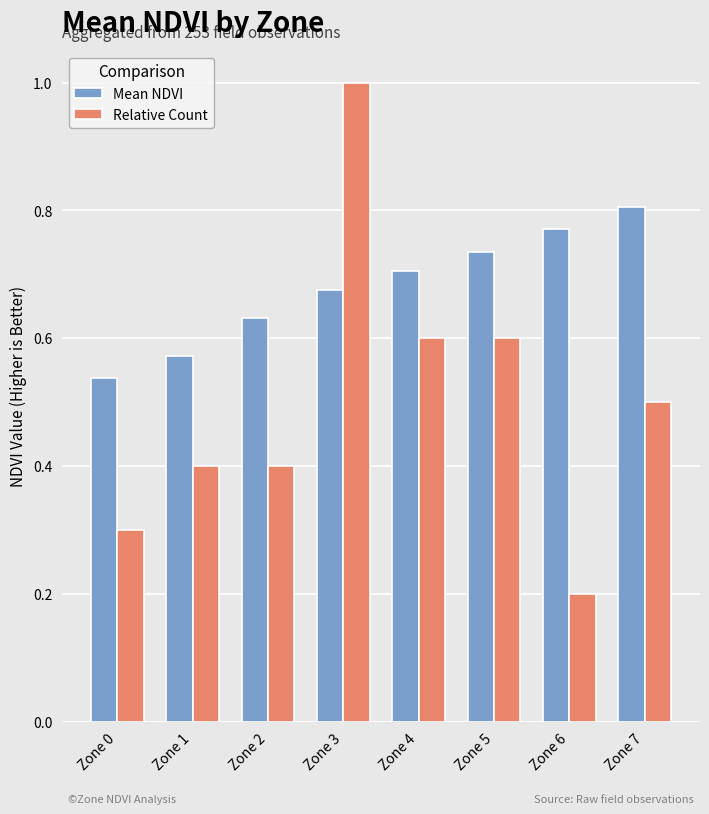

What is the sum of the Relative Count values at Zone 7 and Zone 4?

1.1